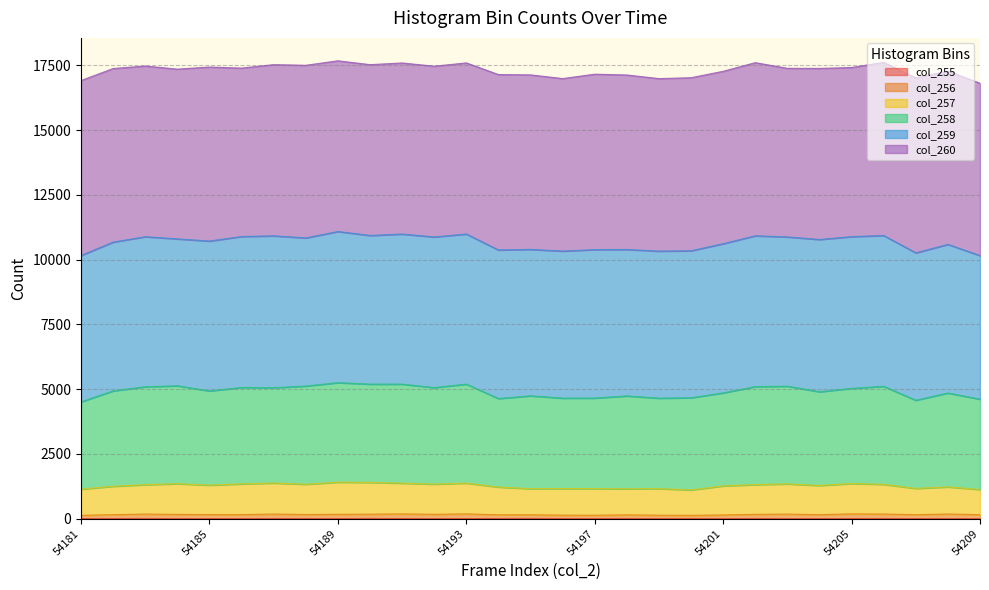

At which label does col_256 reach its peak?

54191